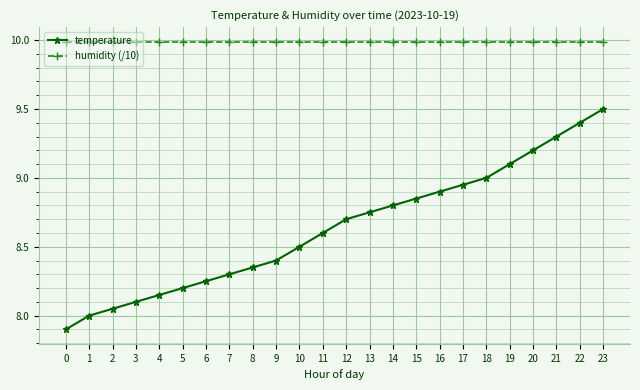

List the series in order of their overall mean, highest first.

humidity (/10), temperature